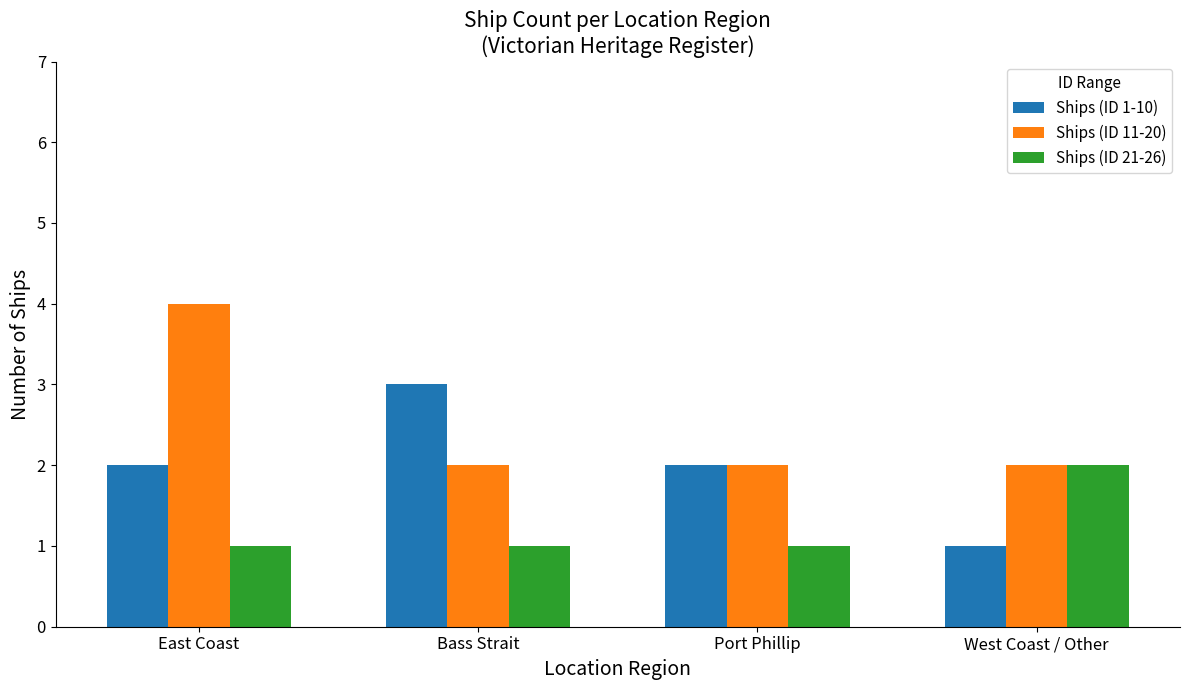

Which series has the largest total across all categories?

Ships (ID 11-20)